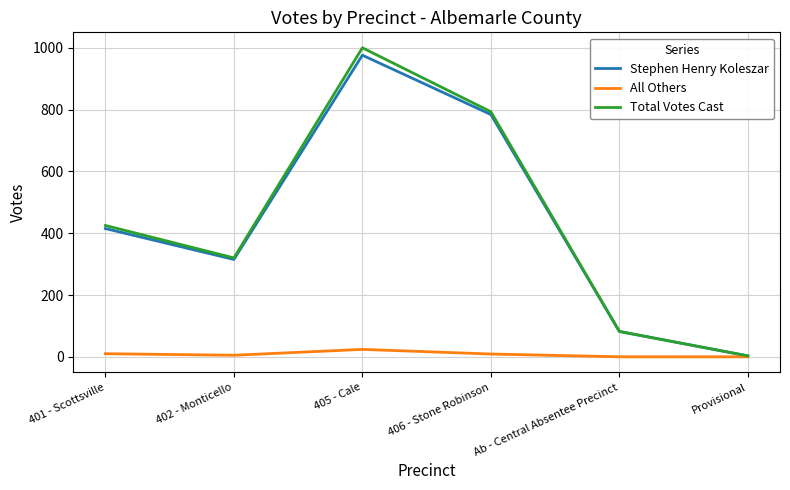

The value of Stephen Henry Koleszar at Provisional is 3. True or false?

True